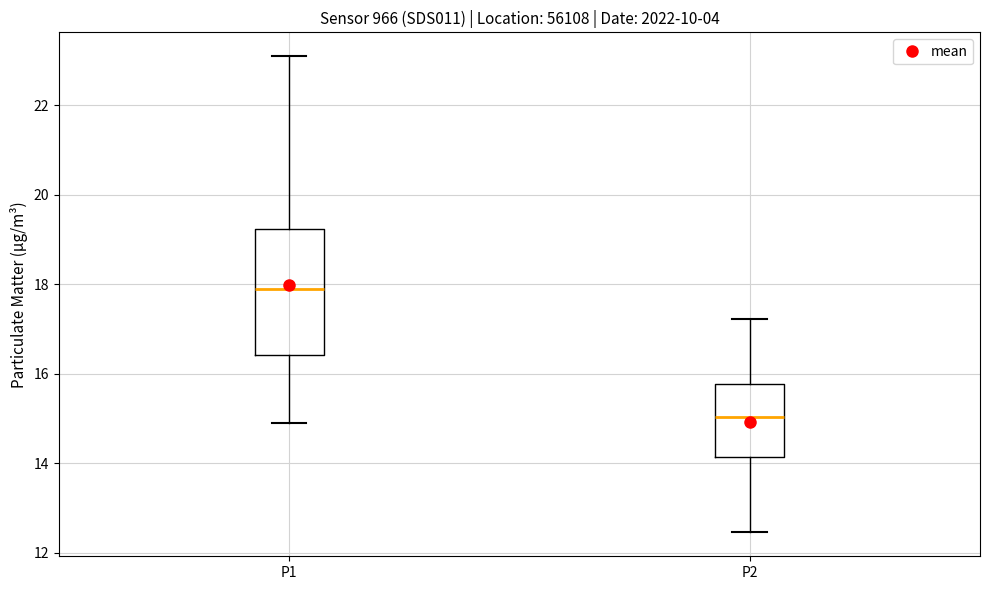

Where does the lower whisker of the box for P1 end on the y-axis? The values are not printed on the chart, so give them approximately, as read against the axis.

15.0